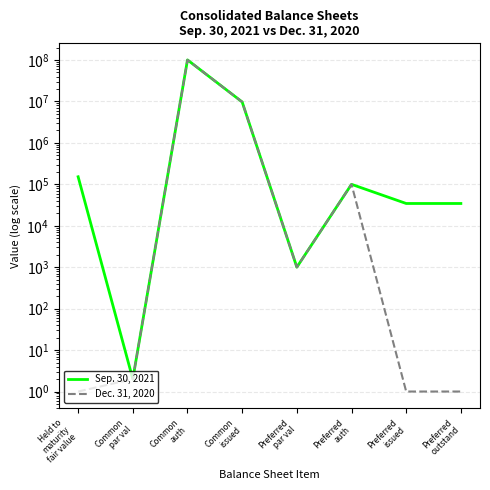

What is the label of the 5th point from the right?

Common
issued